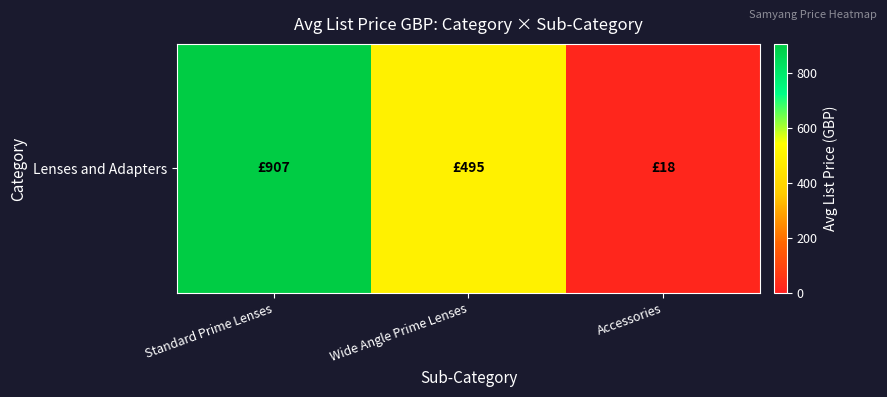

What is the sum of the values at Wide Angle Prime Lenses and Standard Prime Lenses?

1401.6